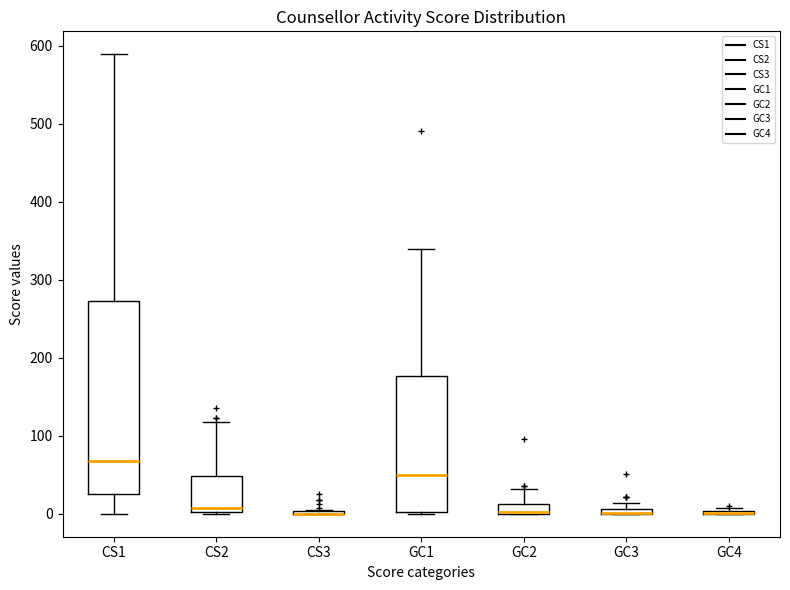

Where does the upper whisker of the box for GC2 end on the y-axis? The values are not printed on the chart, so give them approximately, as read against the axis.

30